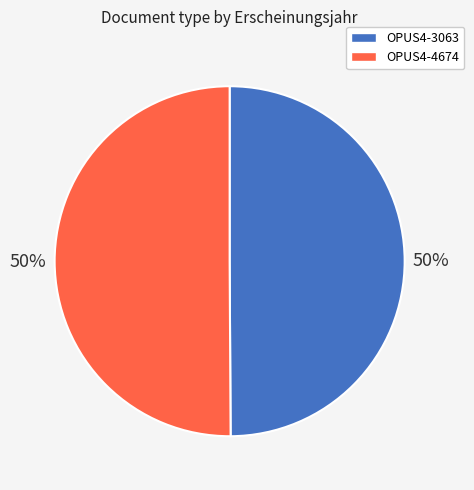

To the nearest percent, what is the average slice percentage?

50%